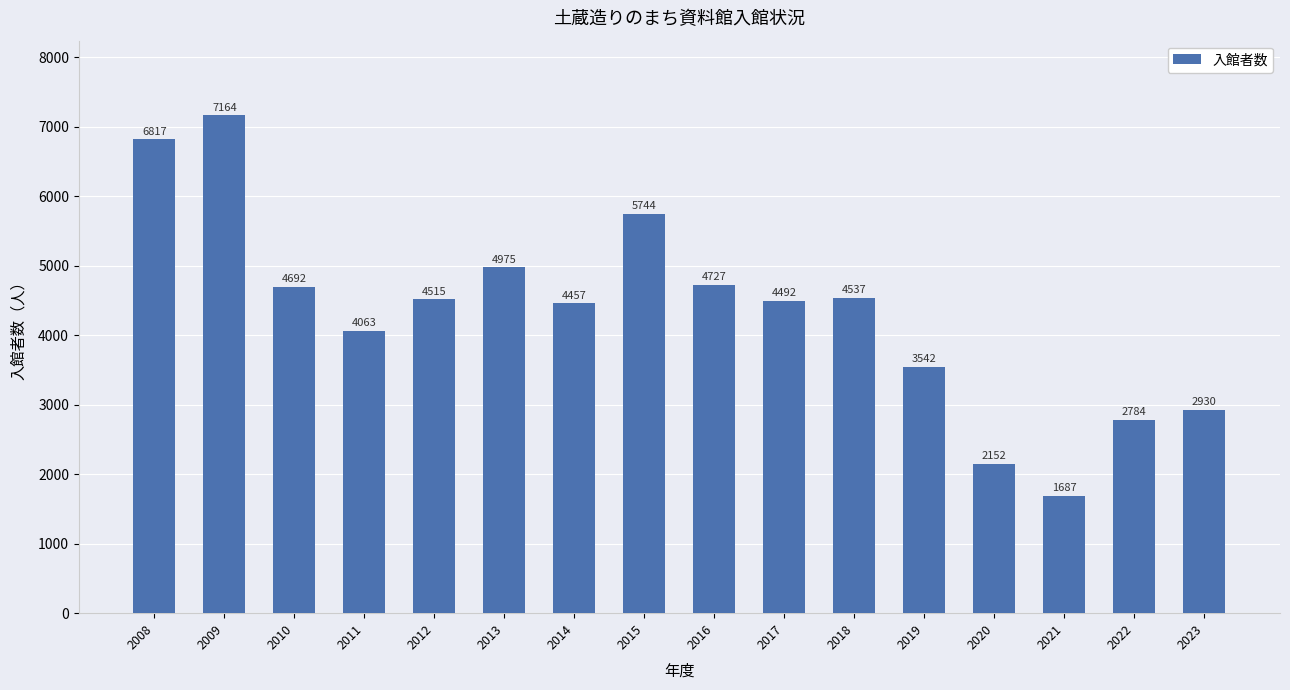

Reading right to left, transcribe all the data shown in this chart.

2023=2930	2022=2784	2021=1687	2020=2152	2019=3542	2018=4537	2017=4492	2016=4727	2015=5744	2014=4457	2013=4975	2012=4515	2011=4063	2010=4692	2009=7164	2008=6817